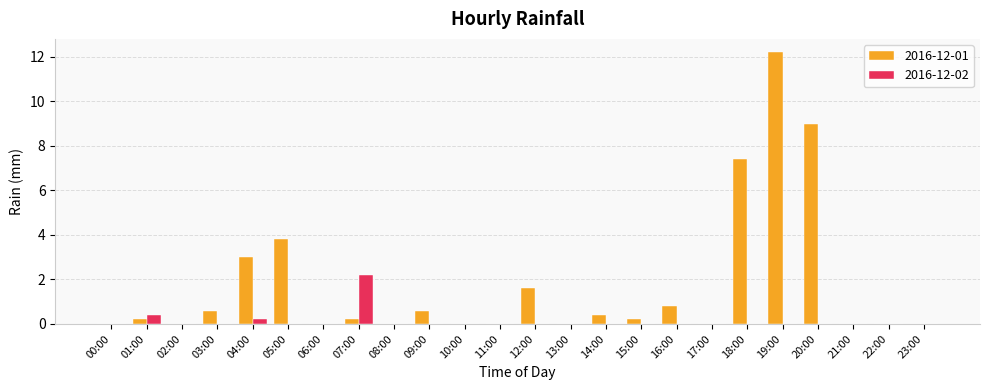

Are the bars horizontal?

No